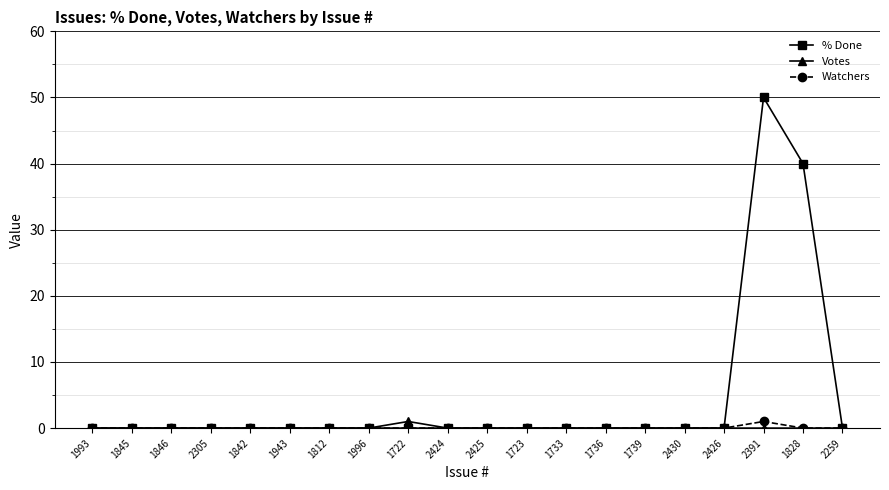

Which category has the highest value across all series?

2391